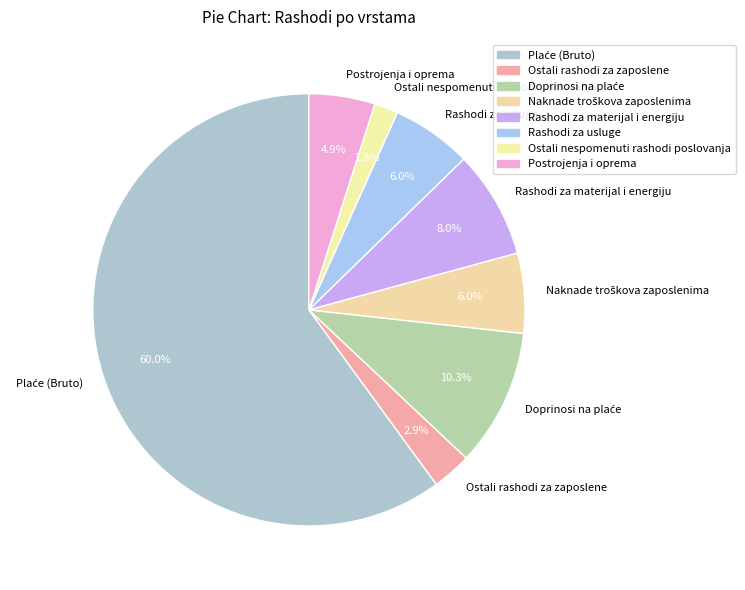

What is the ratio of the value at Rashodi za materijal i energiju to the value at Postrojenja i oprema?

1.6